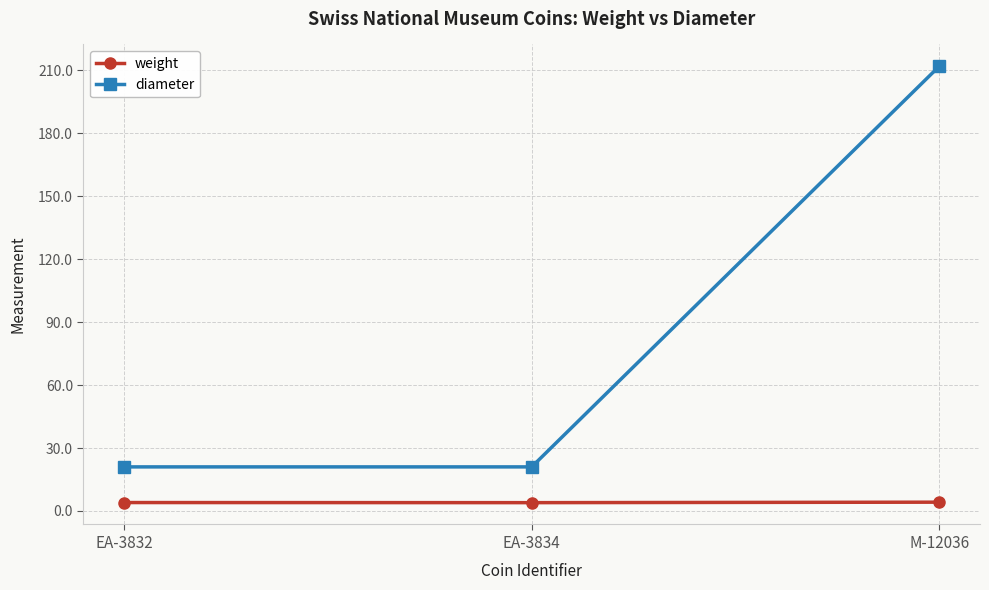

How many values in the weight series are below 4?

1